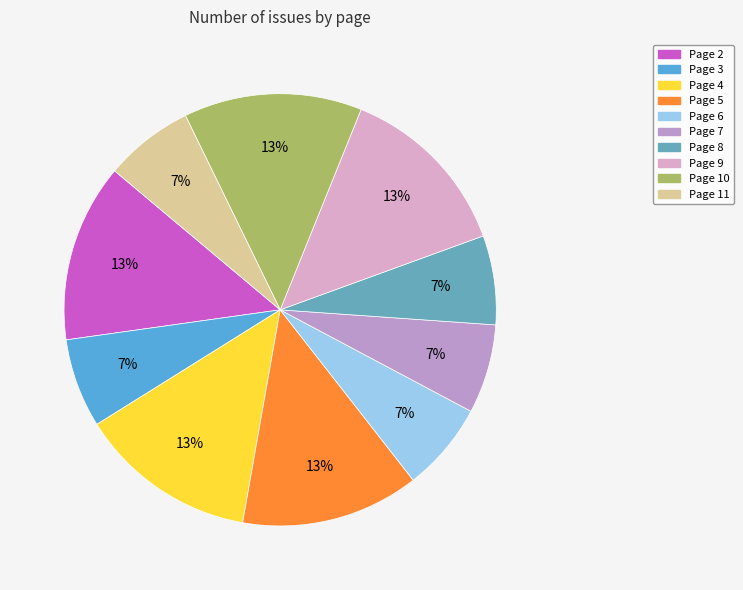

Count the number of slices in the pie.

10